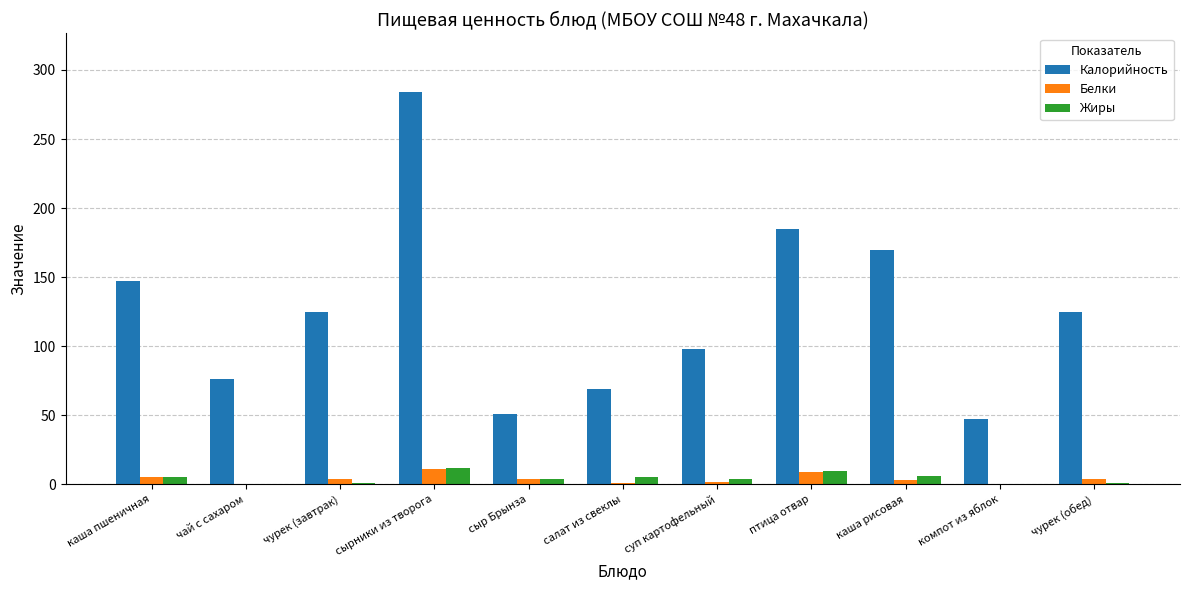

Which series changed the most between чурек (завтрак) and сырники из творога?

Калорийность